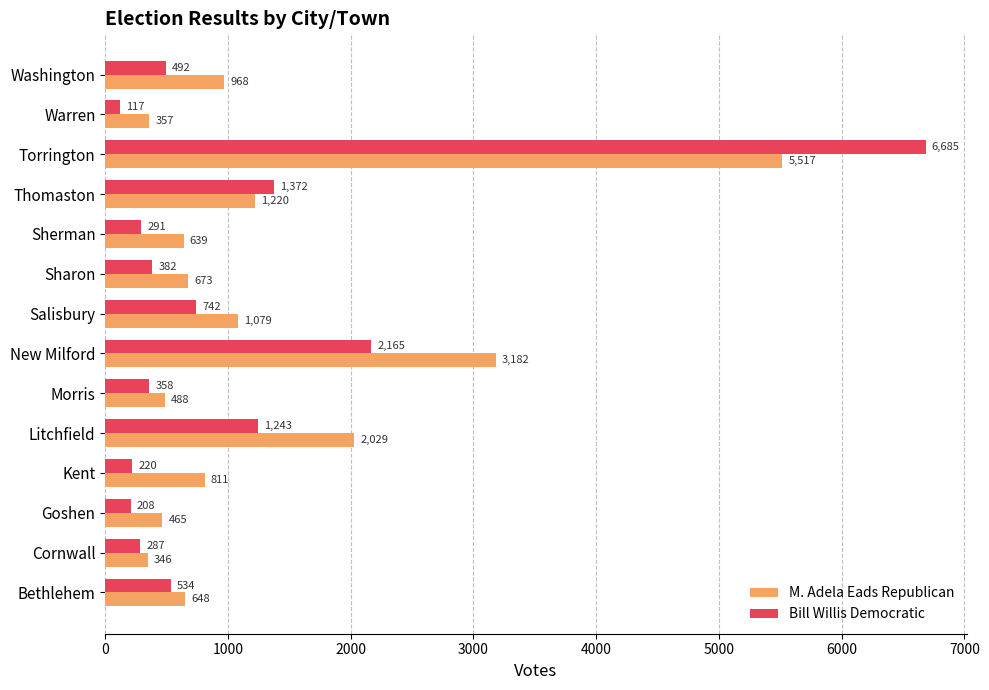

Is the value of M. Adela Eads Republican at New Milford greater than the value of Bill Willis Democratic at Goshen?

Yes